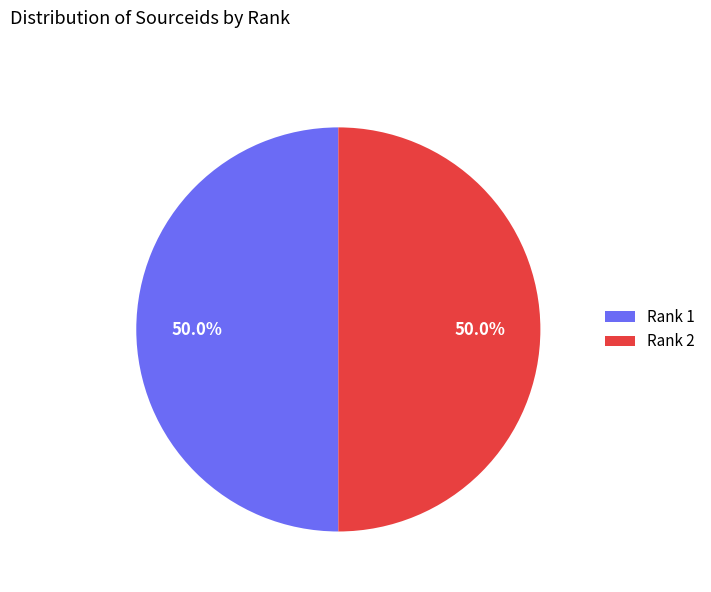

How many segments does this pie chart have?

2